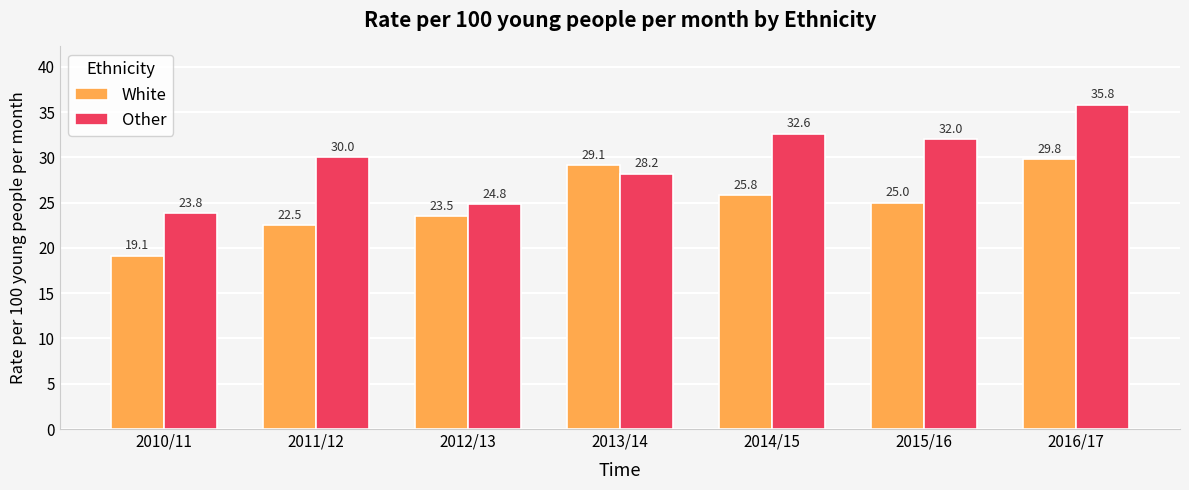

True or false: Other has a value of 12.0 at 2012/13.

False